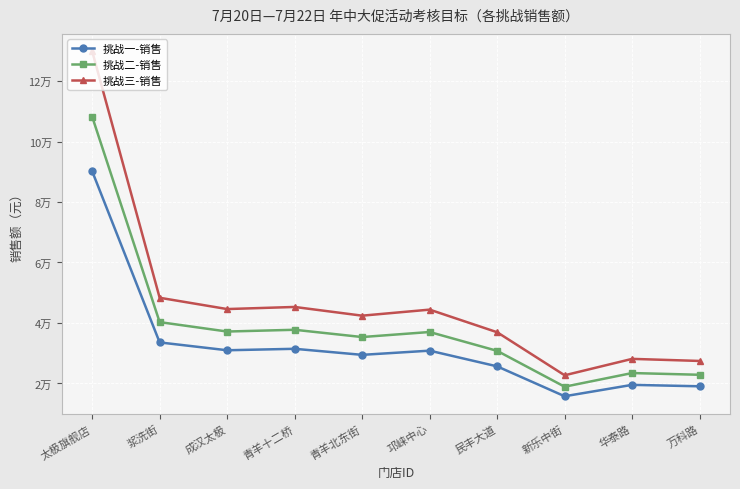

What is the approximate value of 挑战三-销售 at 青羊北东街?

42410.6